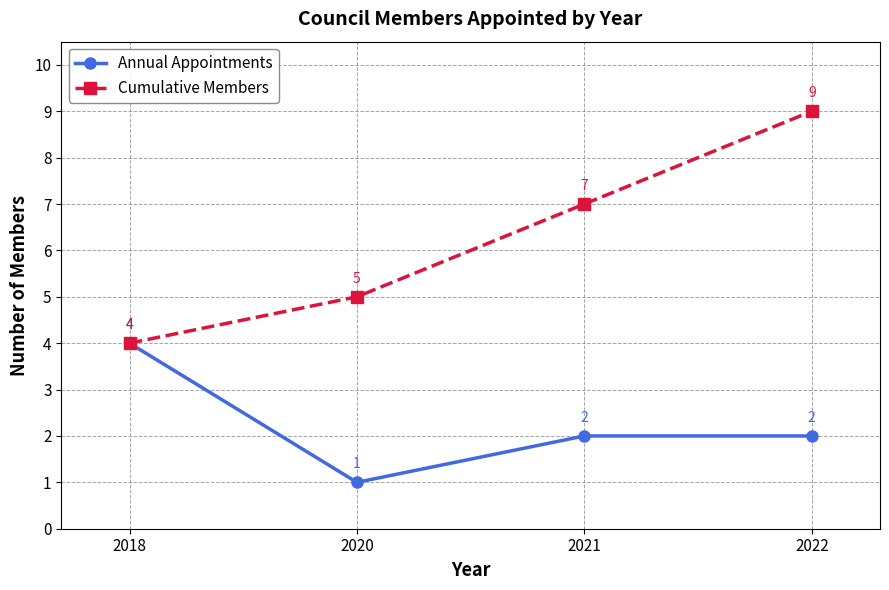

Which category has the highest value in the Cumulative Members series?

2022